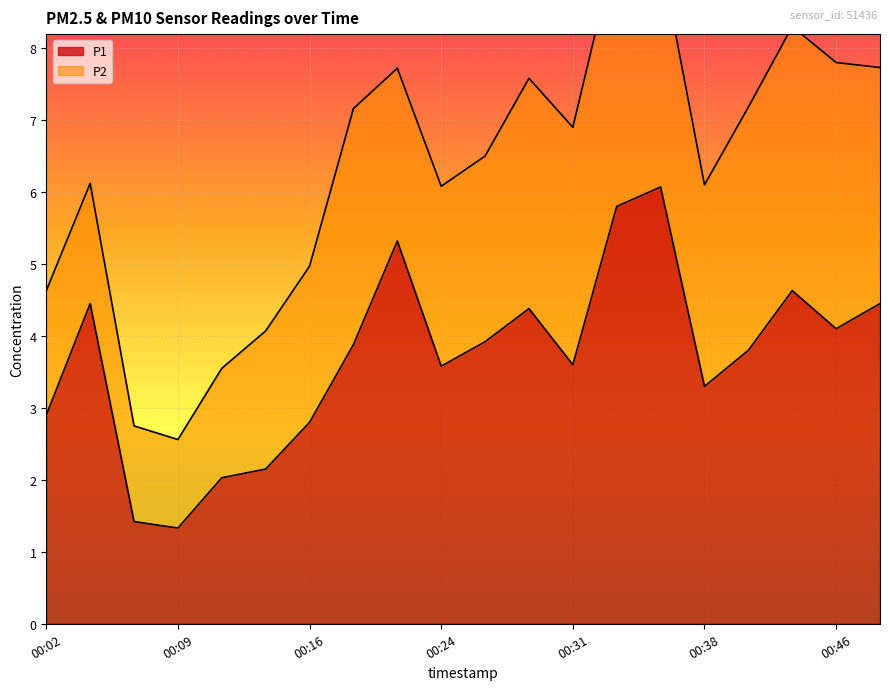

What is the minimum value shown in the chart?

1.3